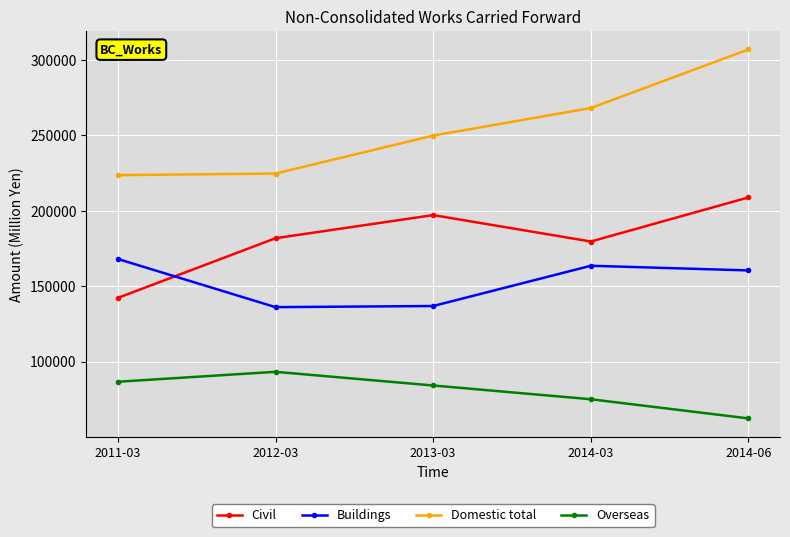

Read the Domestic total value at 2013-03, to the nearest 100.

249800